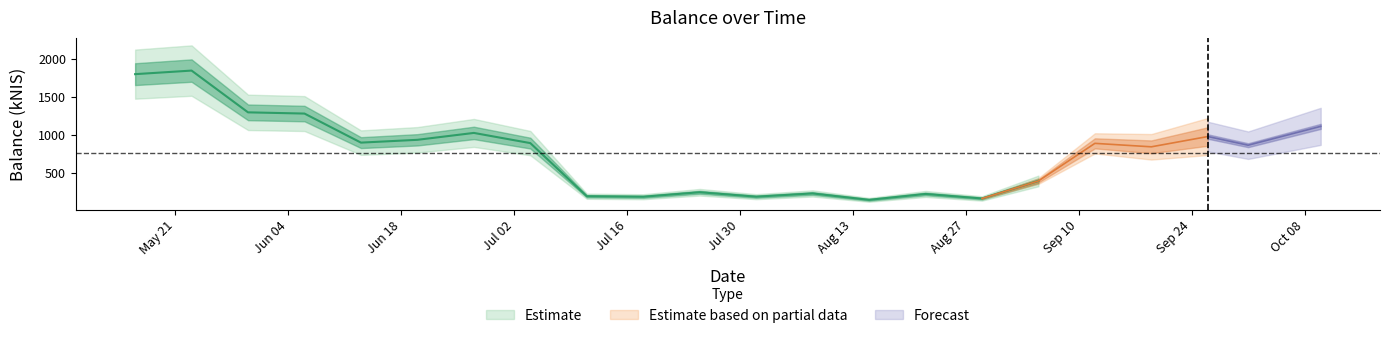

Where is the first local maximum?

2024-05-23